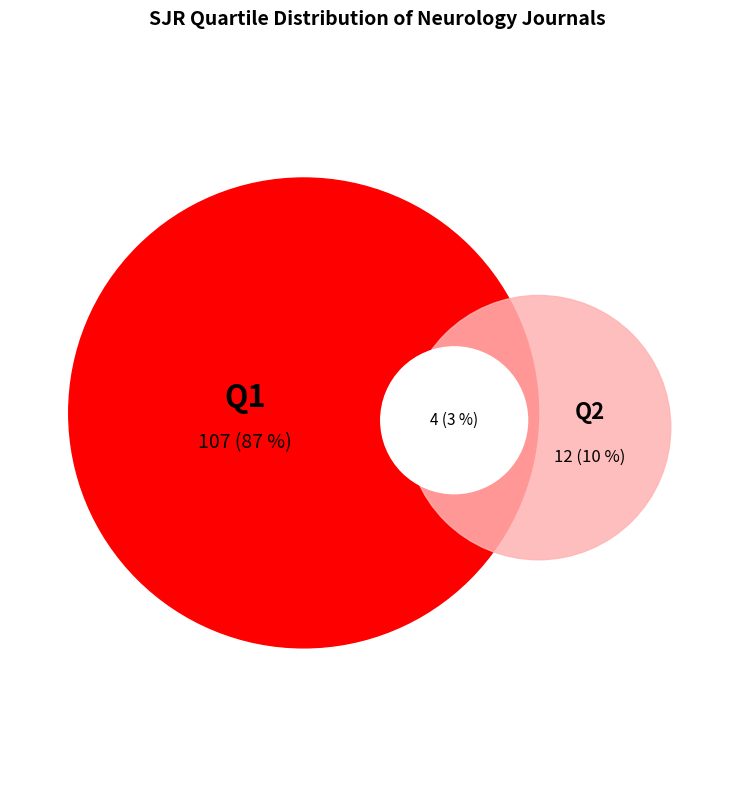

Is it true that Q1 is 87% of the pie?

True